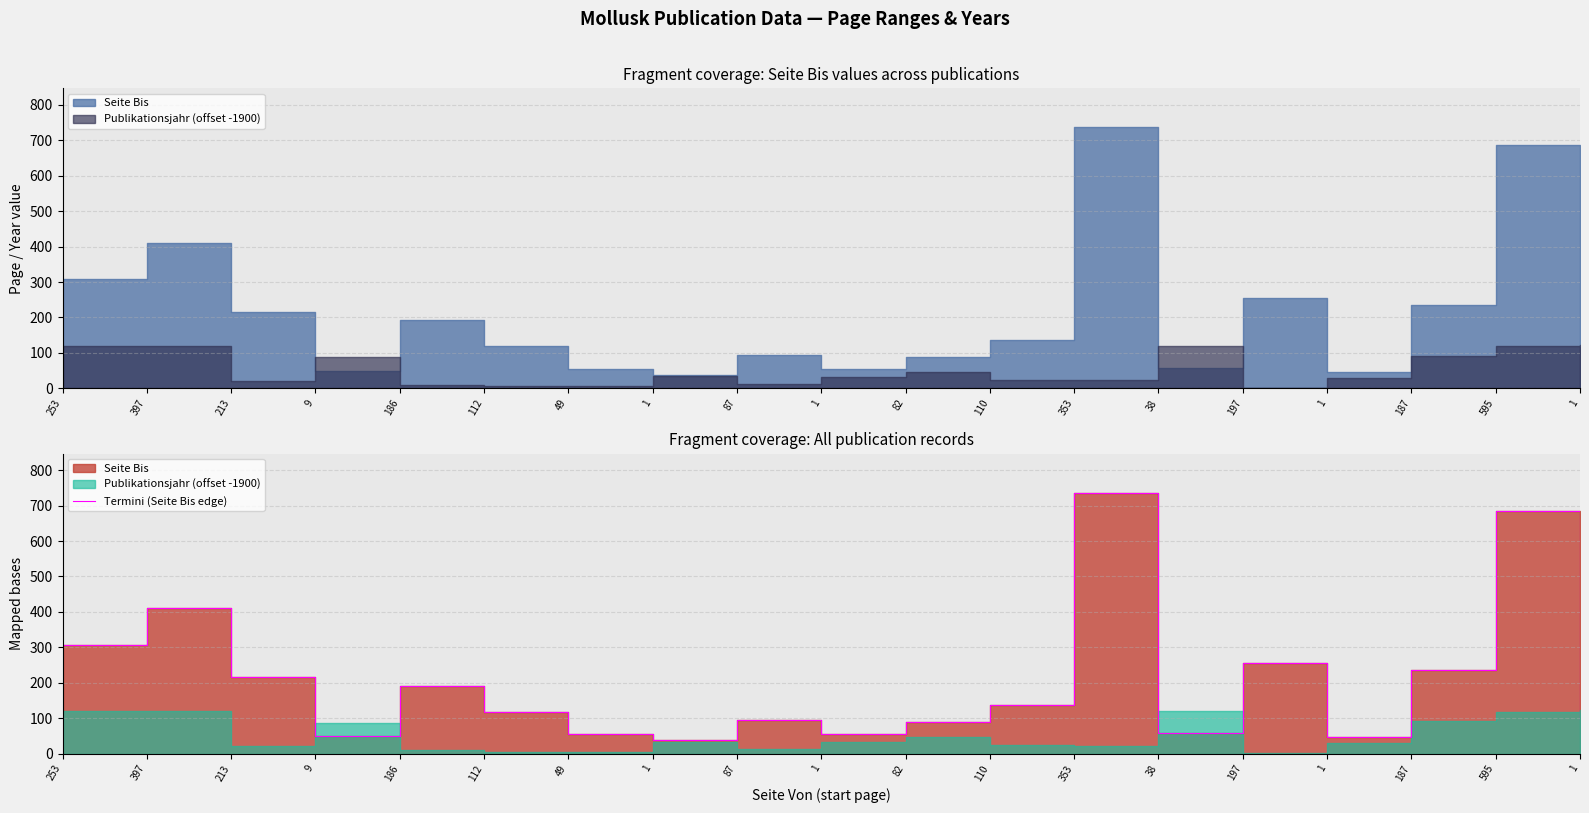

What is the smallest value displayed?

39